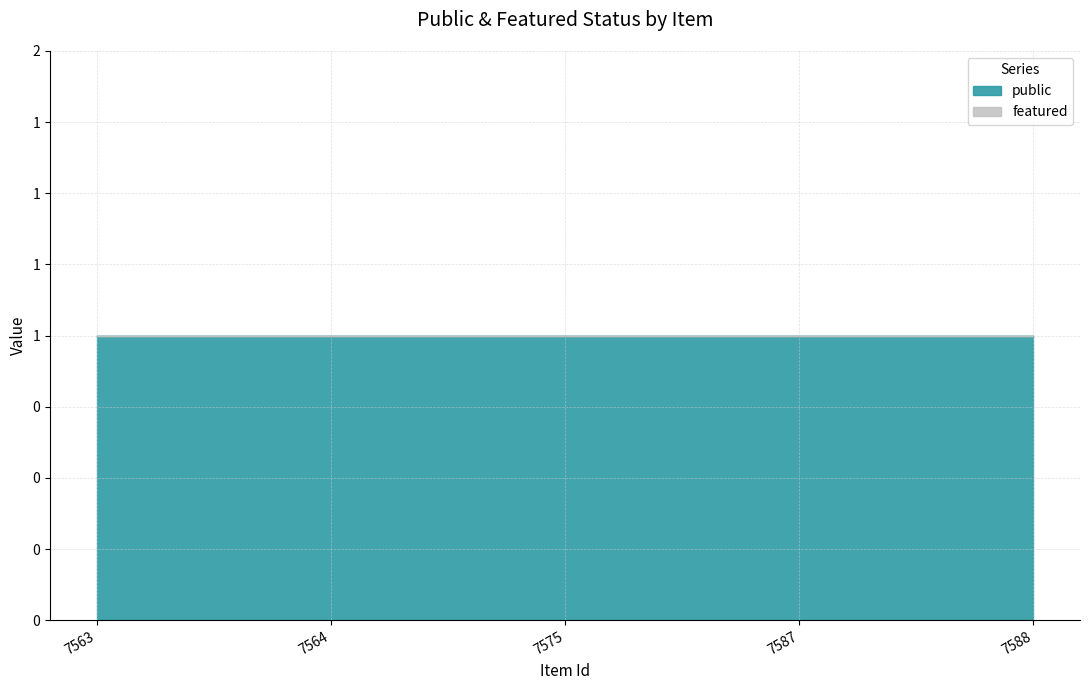

Which series has the largest range (max minus min)?

public